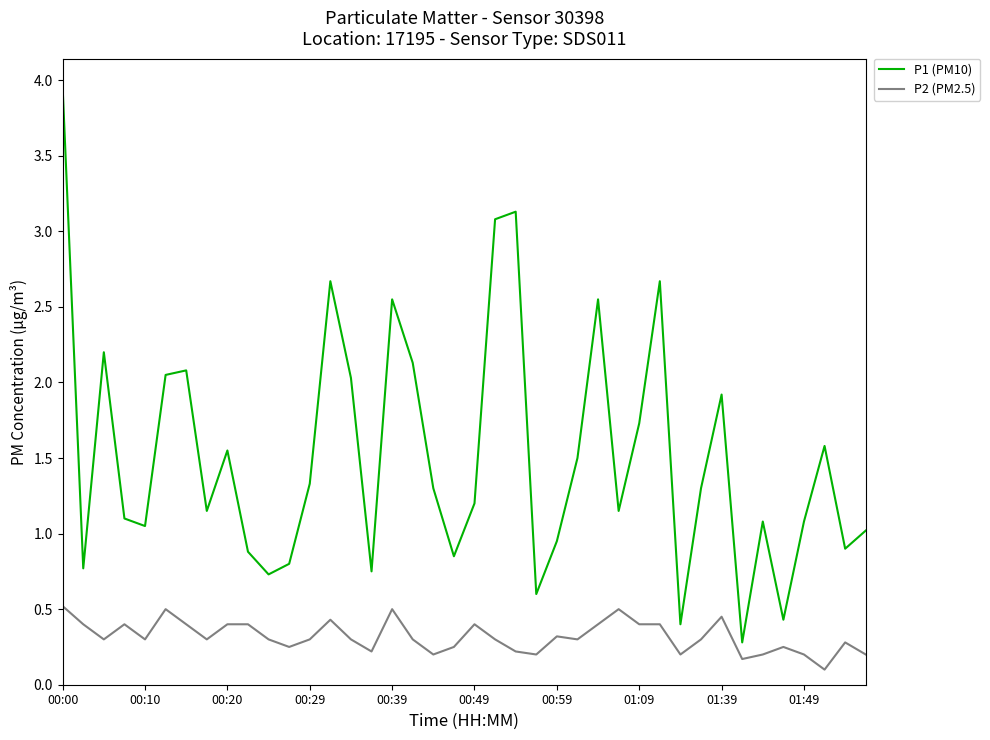

True or false: P2 (PM2.5) and P1 (PM10) intersect in this chart.

False